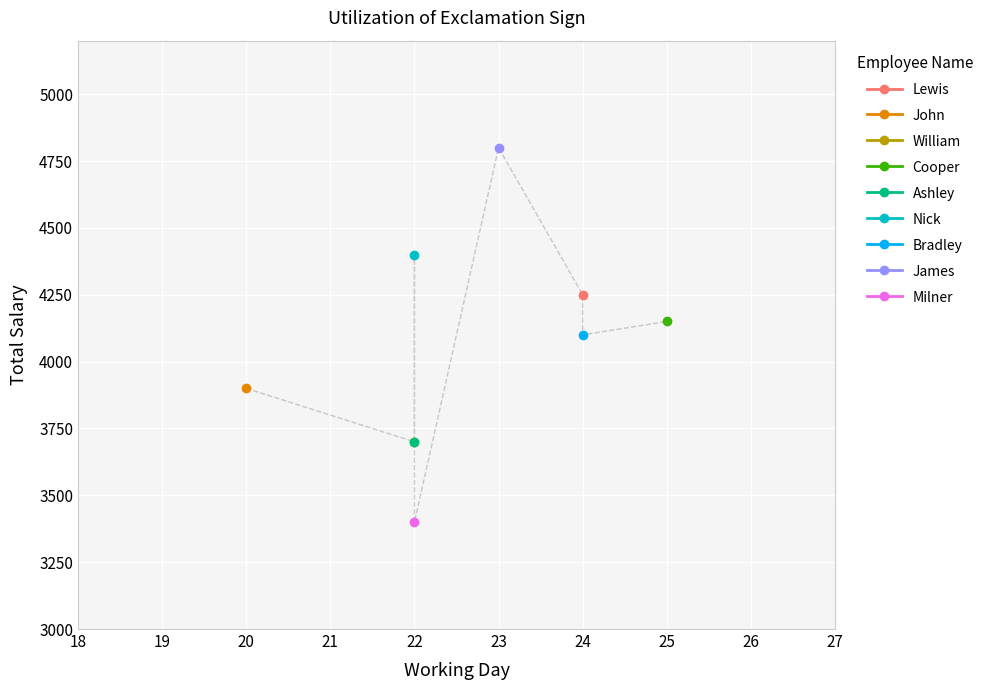

What is the label of the 8th point from the right?

John